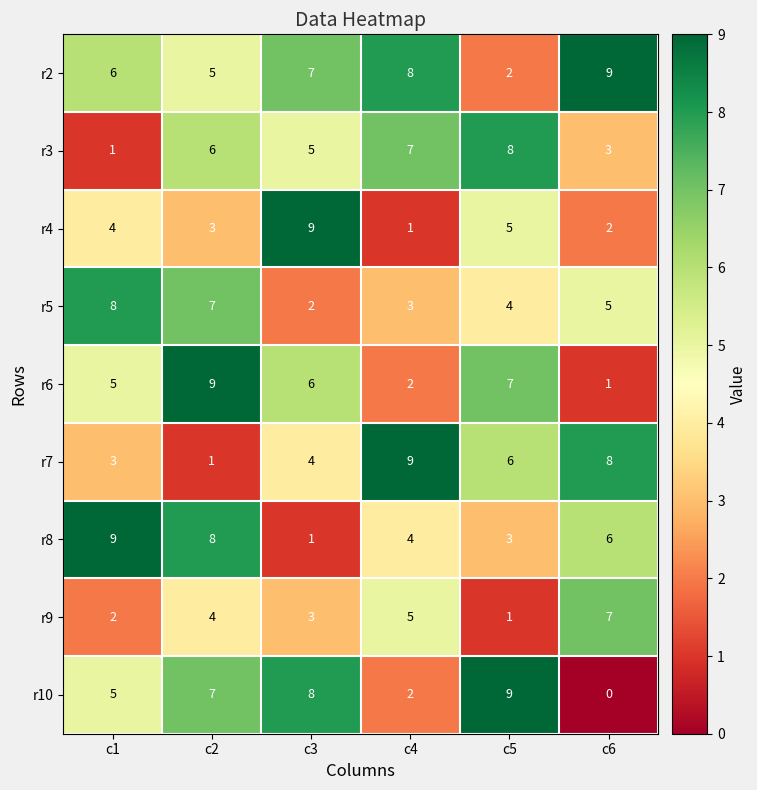

Which category has the lowest value across all series?

c6